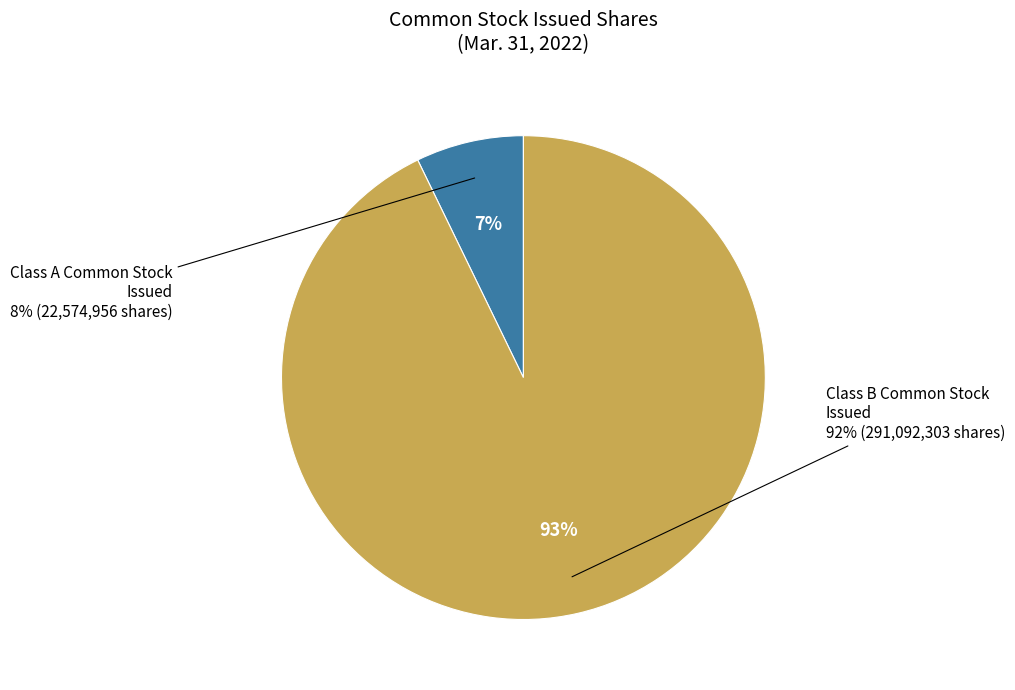

What percentage is the Class A Common stock, issued slice, to the nearest percent?

7%